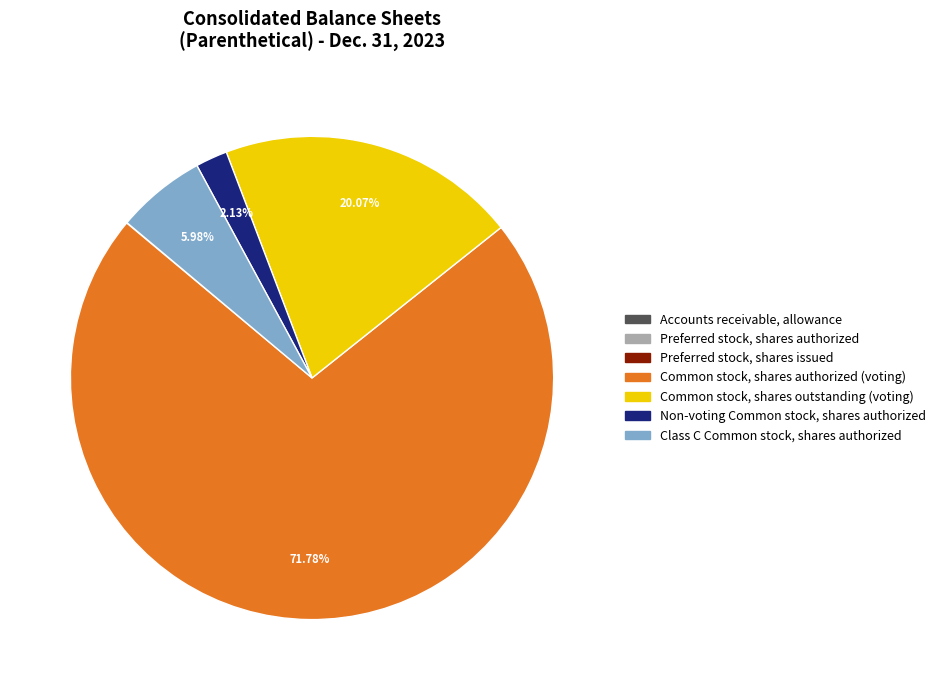

What is the largest slice in the pie chart?

Common stock, shares authorized (voting)